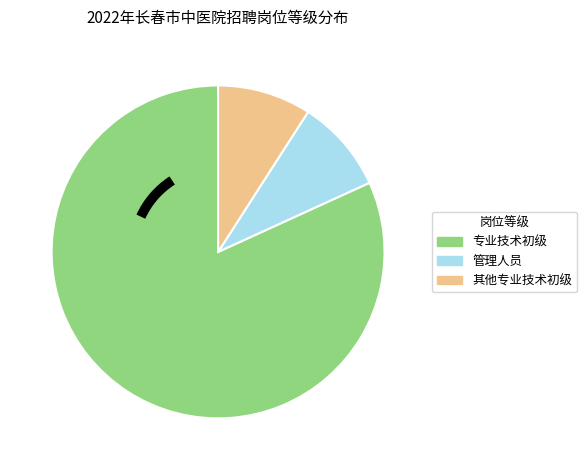

Which category has the biggest portion of the pie?

专业技术初级